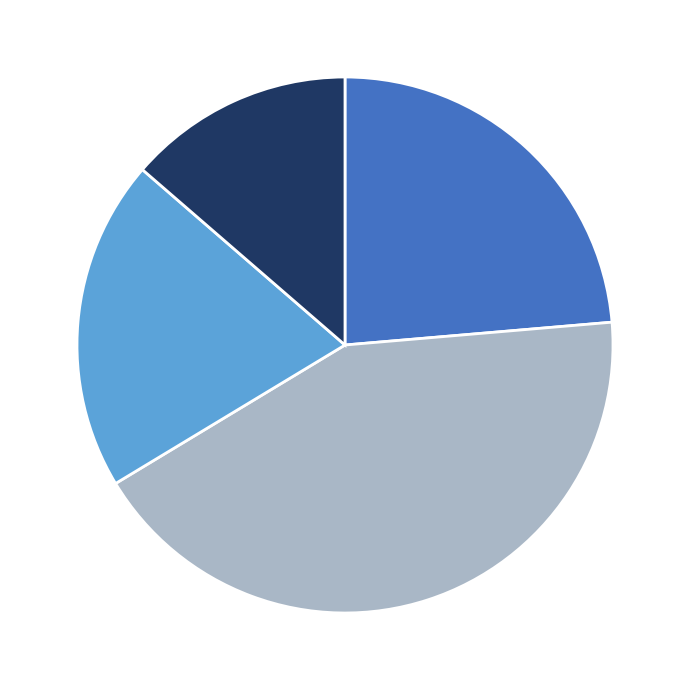

Is there any slice that represents more than half of the pie?

No